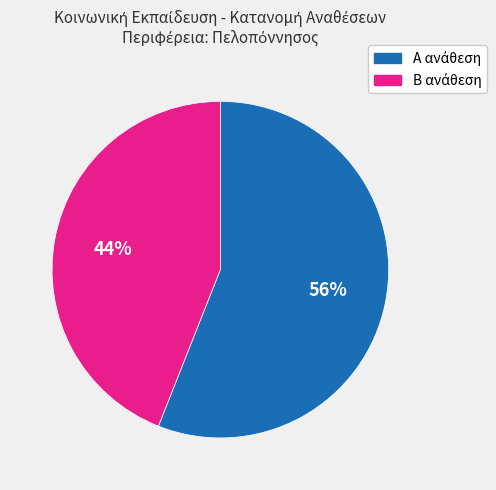

To the nearest percent, what is the average slice percentage?

50%